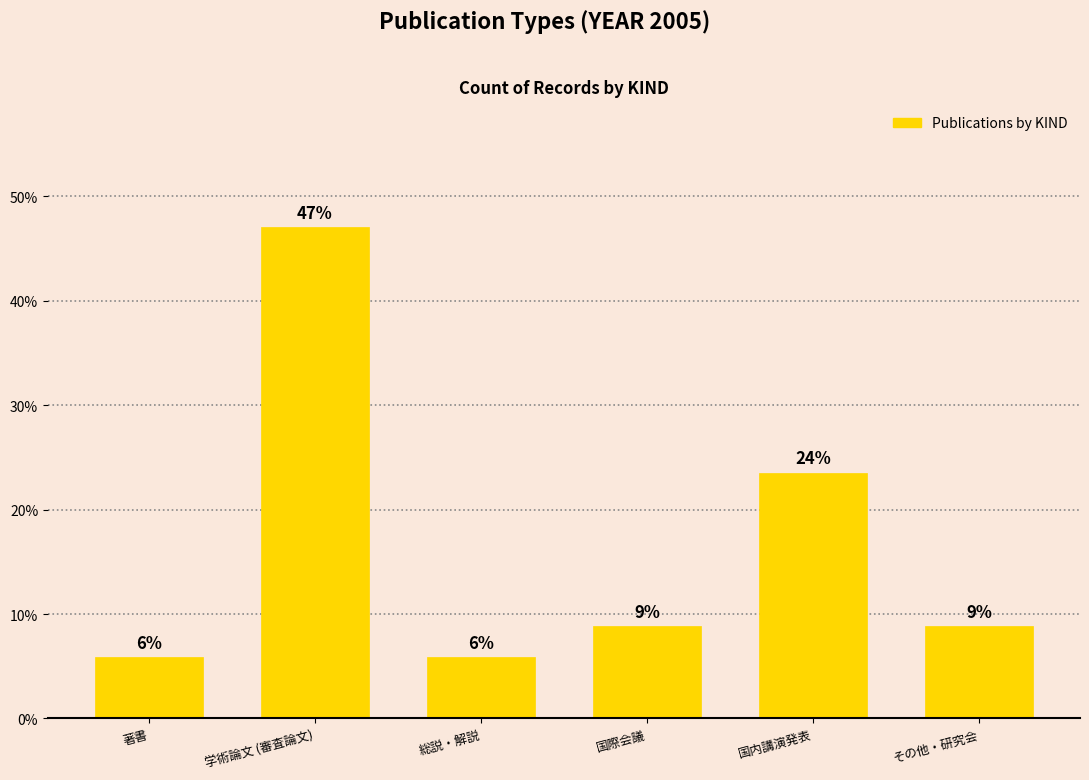

Reading left to right, transcribe all the data shown in this chart.

5.9	47.1	5.9	8.8	23.5	8.8